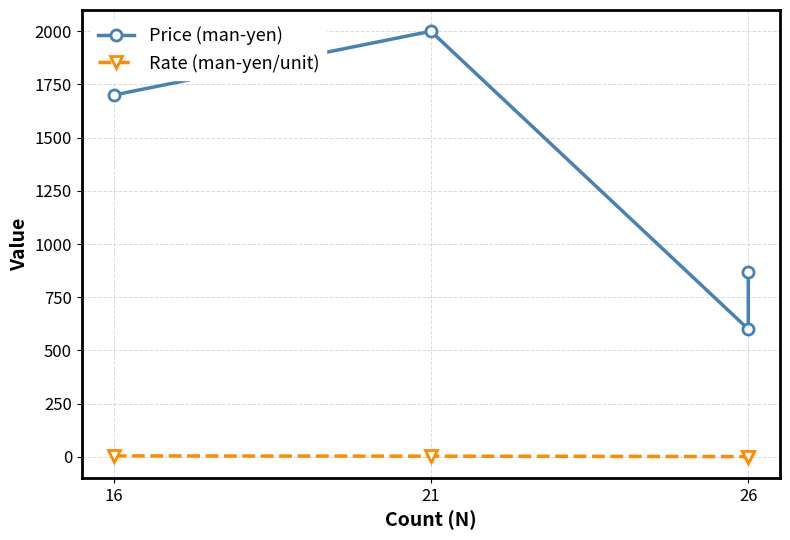

True or false: Price (man-yen) has a value of 2000.0 at 21.

True